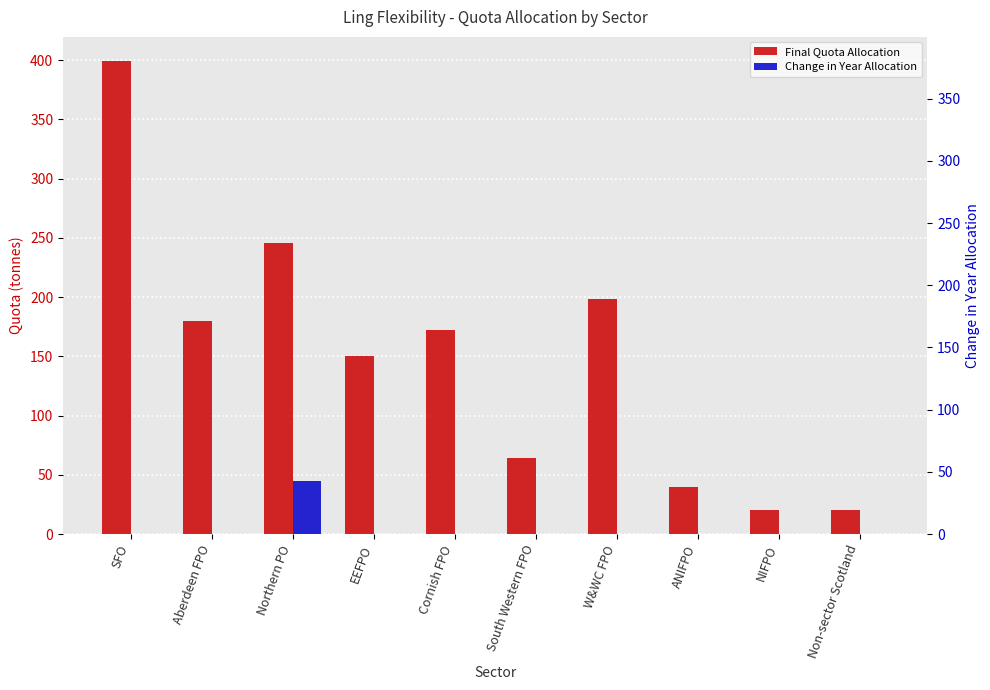

What is the label of the 10th bar from the right?

SFO